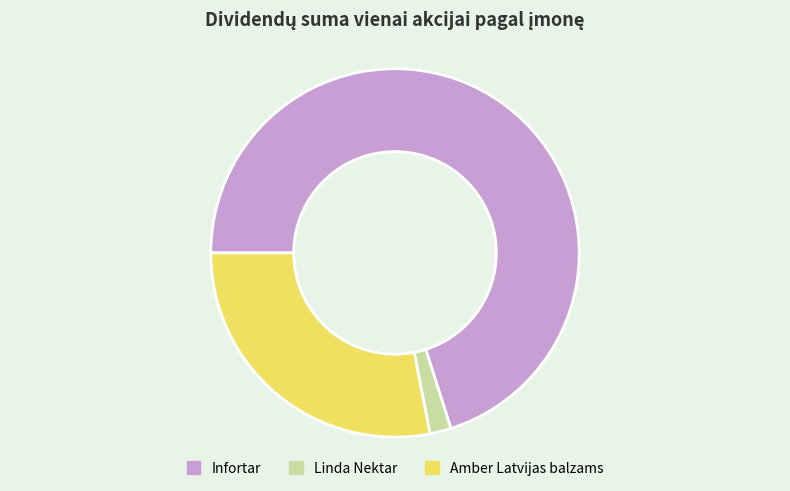

Which slice is the largest?

Infortar